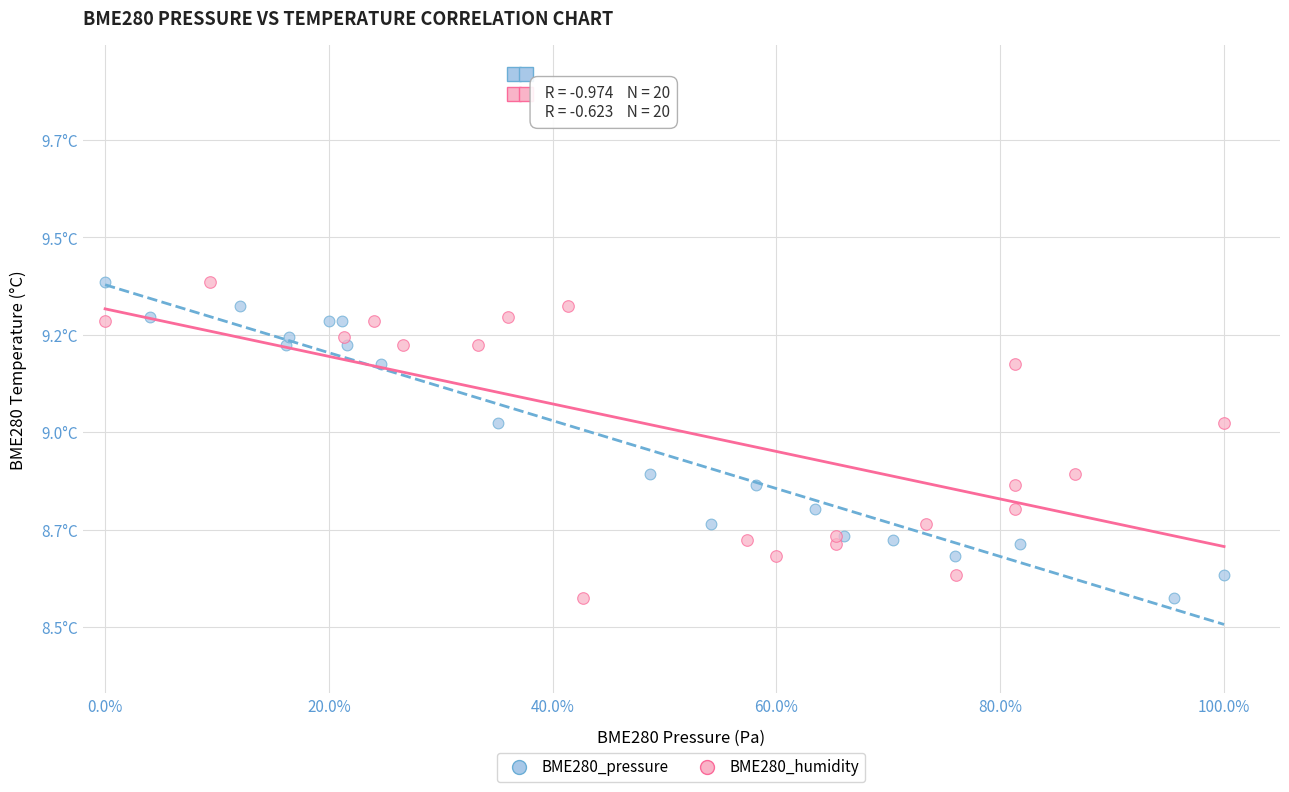

What are all the series names shown in the legend?

BME280_pressure, BME280_humidity